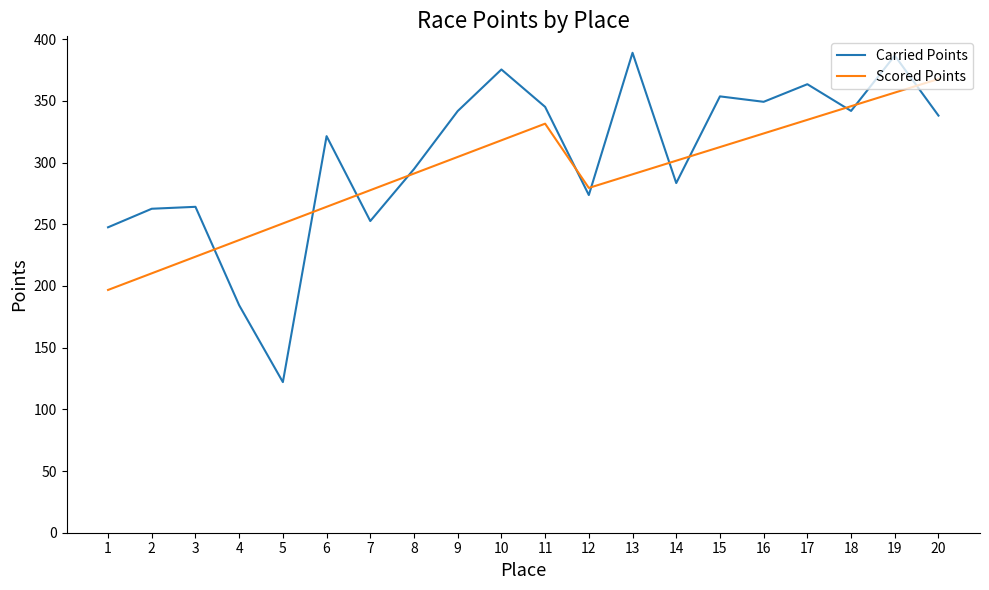

Which series has the widest spread of values?

Carried Points